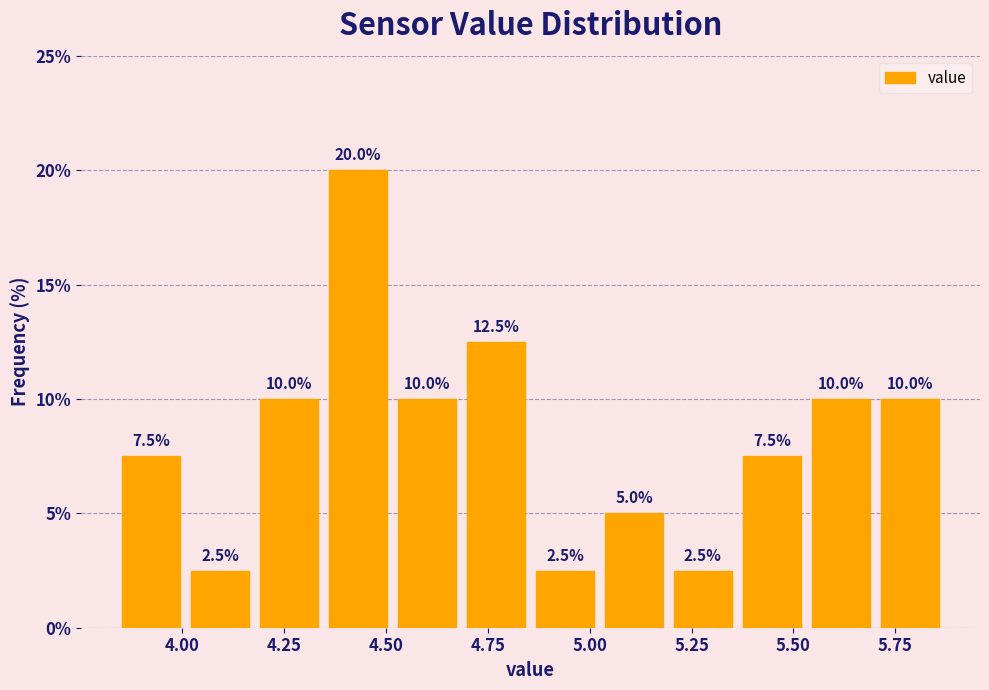

Read against the x-axis, roughly where is the centre of the tallest bar?

4.45